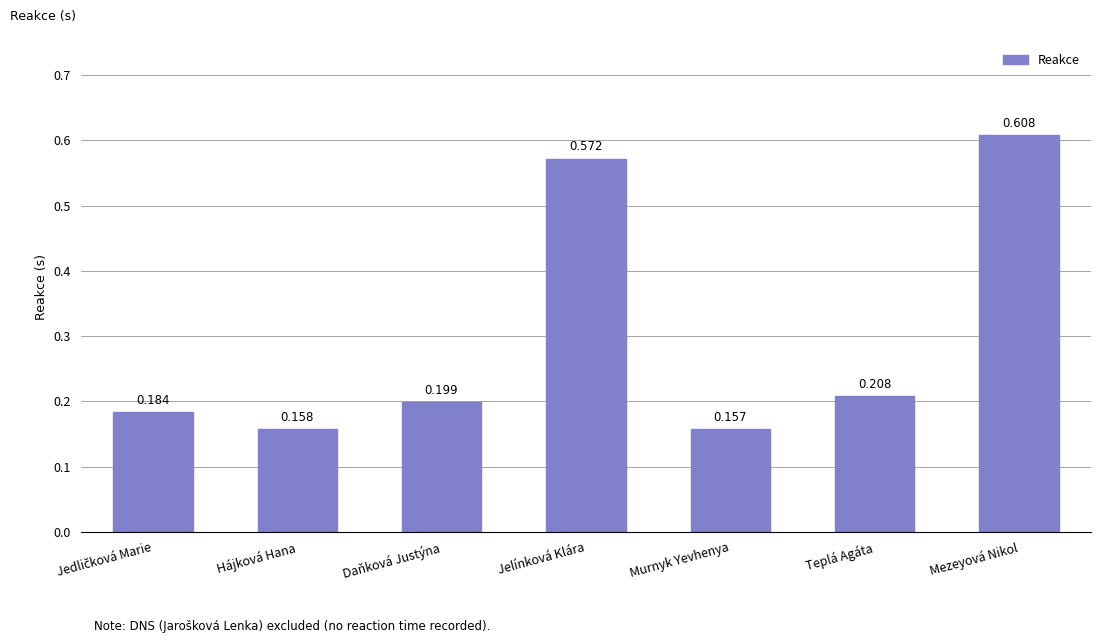

Which has a higher value, Murnyk Yevhenya or Jelínková Klára?

Jelínková Klára